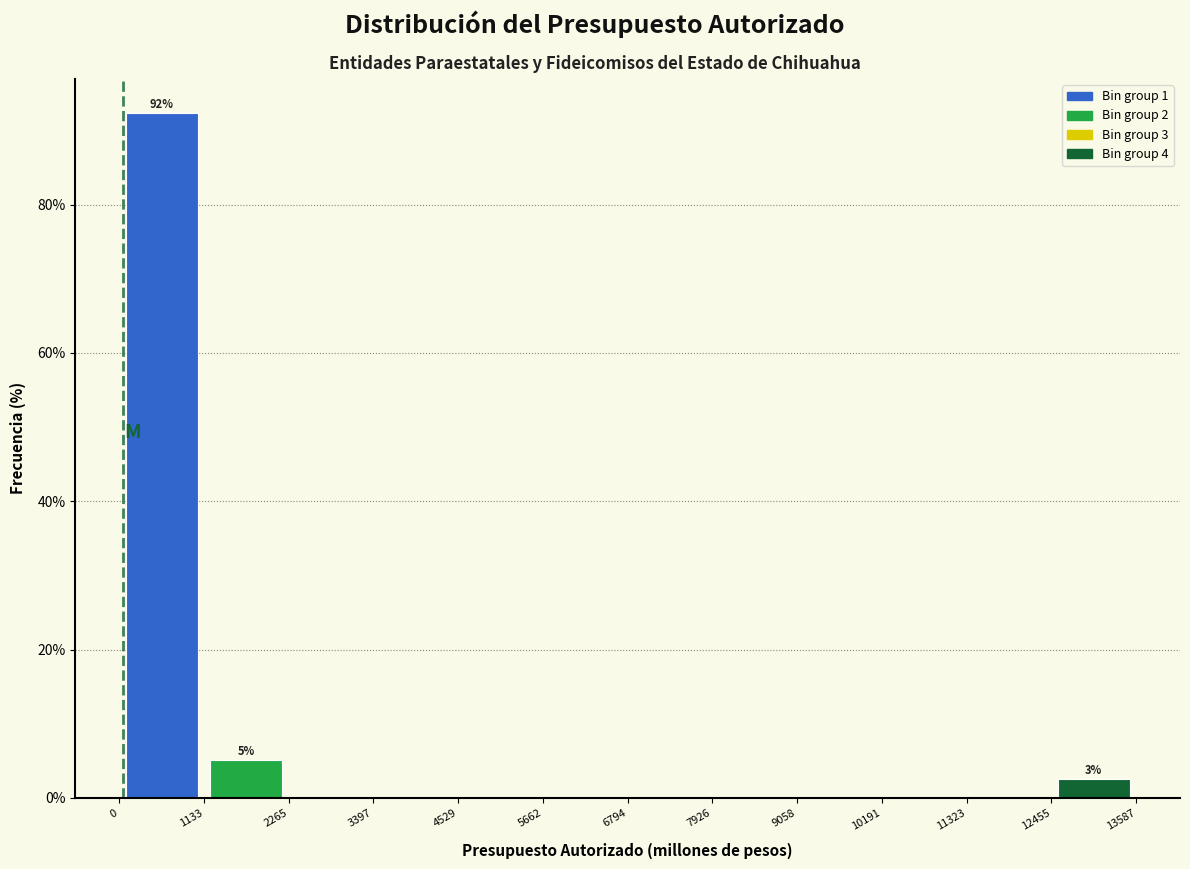

Over which range of the x-axis is the bar tallest?

0 to 1133